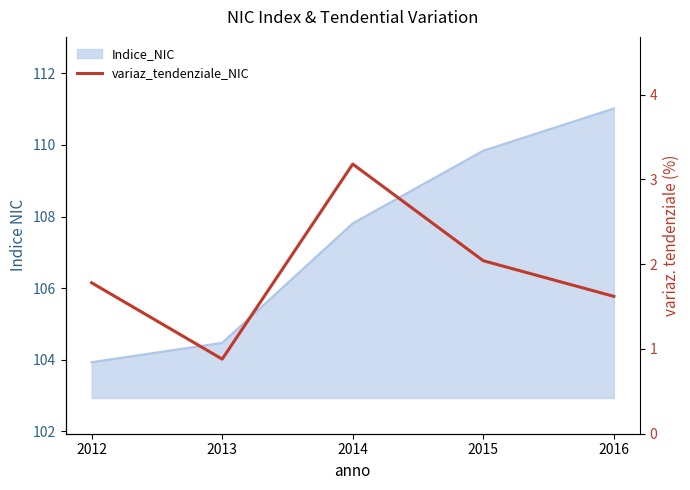

What is the average value?

1.9